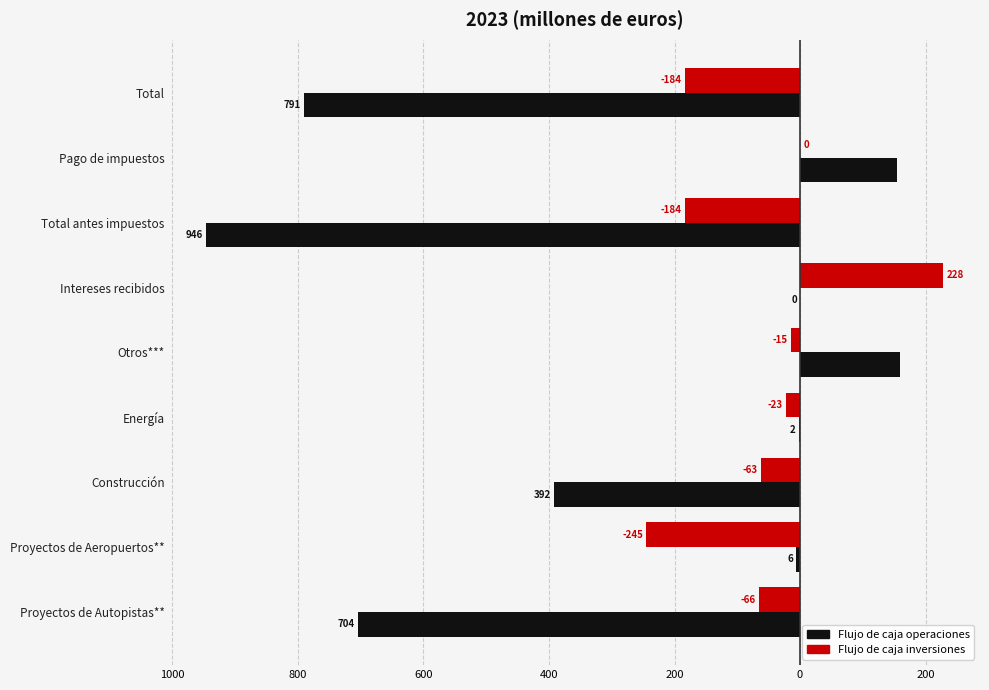

What are all the series names shown in the legend?

Flujo de caja operaciones, Flujo de caja inversiones